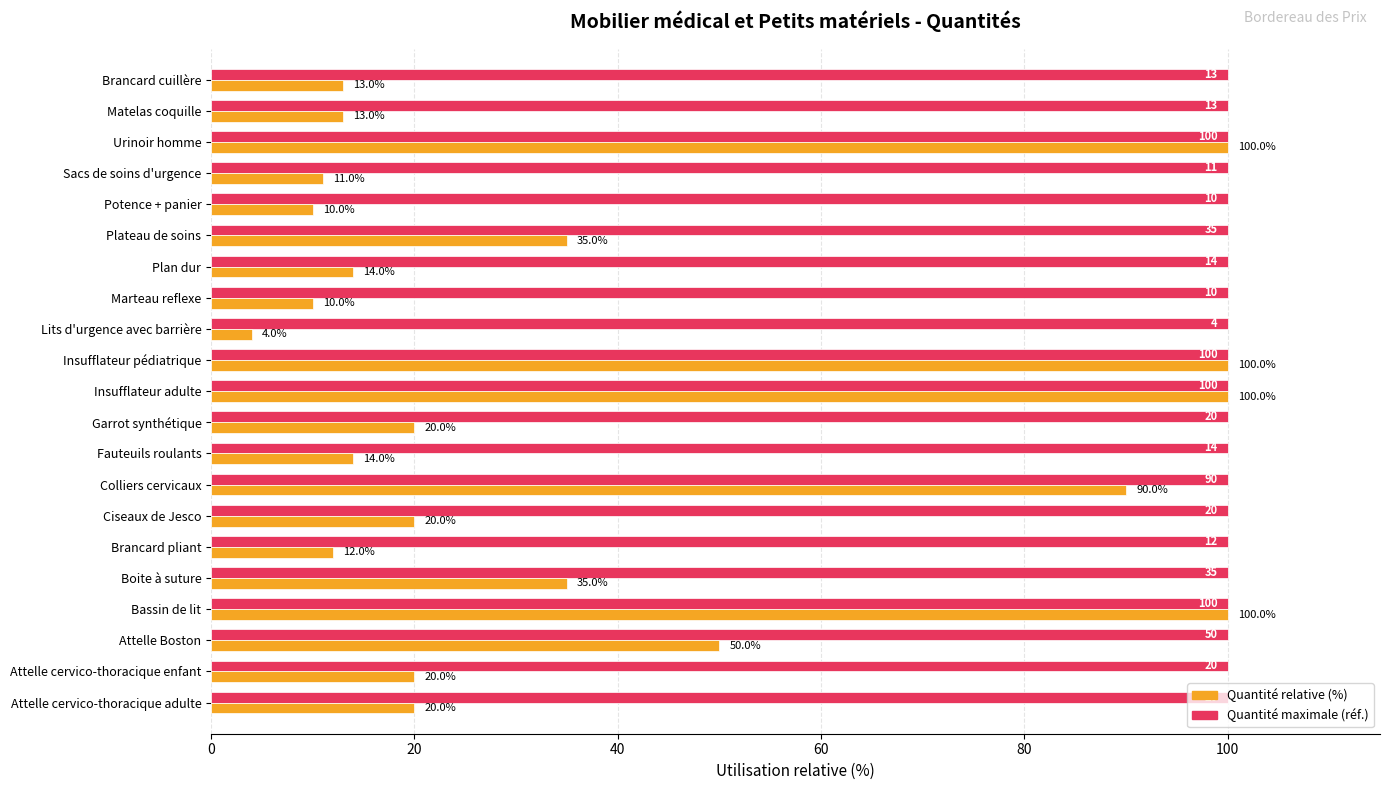

What is the spread (max minus min) of values at Plan dur?

86.0